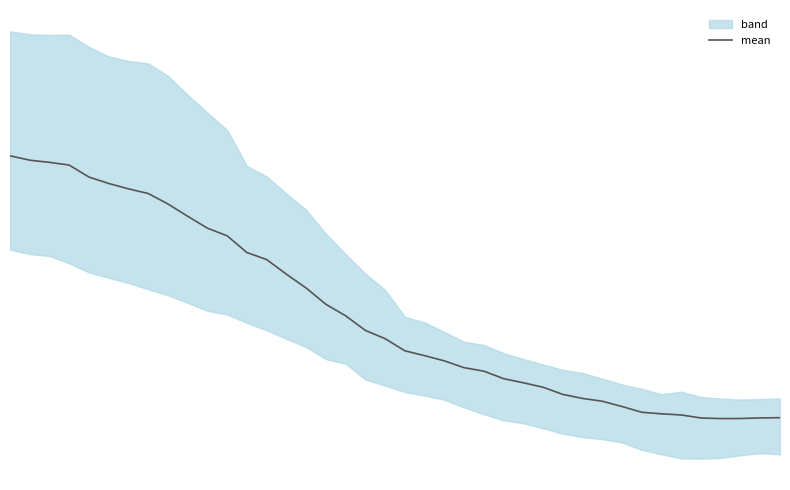

Reading right to left, extract all data points from this chart.

7411.2	7407.8	7400.2	7399.0	7407.0	7448.0	7463.5	7484.5	7562.8	7634.5	7672.8	7727.5	7824.8	7885.2	7941.5	8043.0	8090.2	8182.8	8253.5	8319.5	8484.0	8596.8	8794.8	8951.2	9172.2	9359.8	9558.5	9654.0	9881.0	9985.2	10146.5	10313.8	10455.8	10519.0	10592.2	10679.2	10841.8	10879.0	10908.5	10968.2